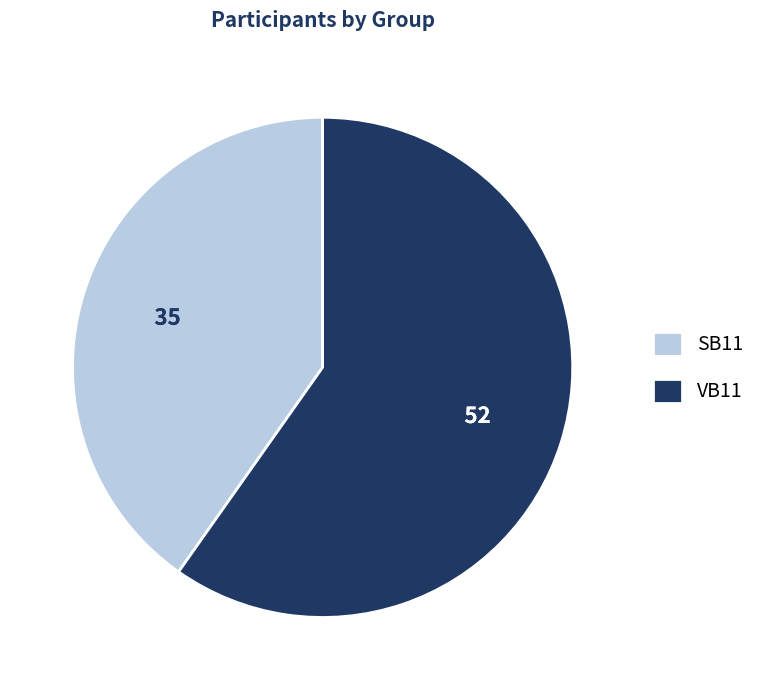

Is the sum of SB11 and VB11 greater than half?

Yes